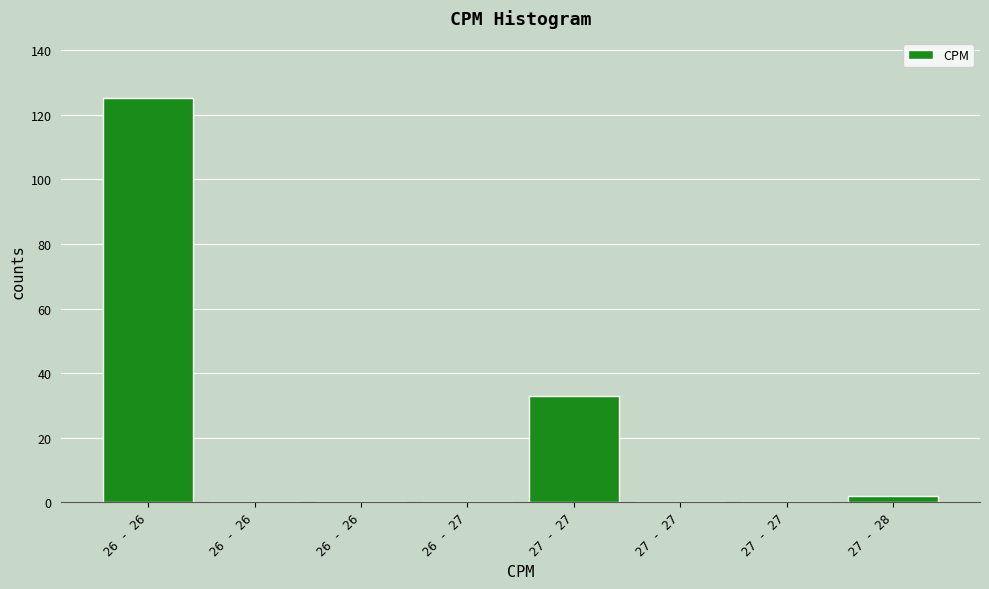

Count the number of categories in the chart.

8